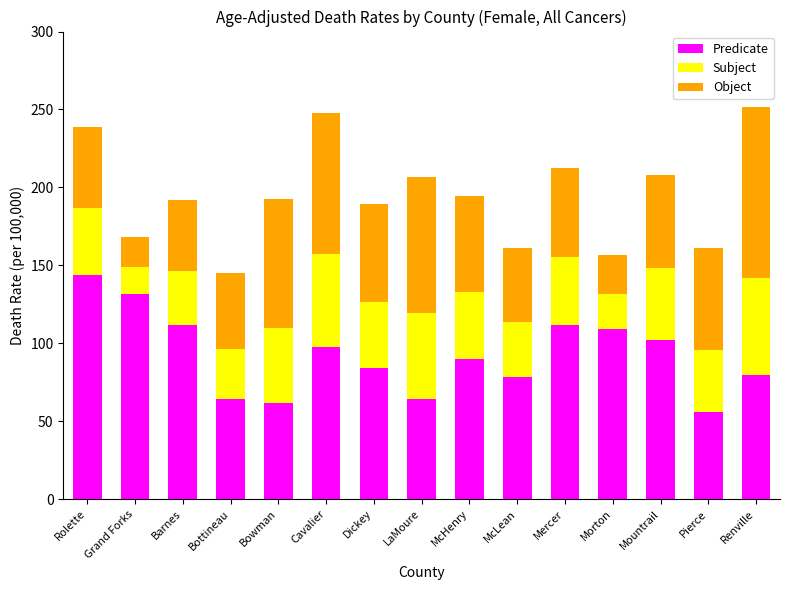

What is the minimum value for Predicate?

56.2